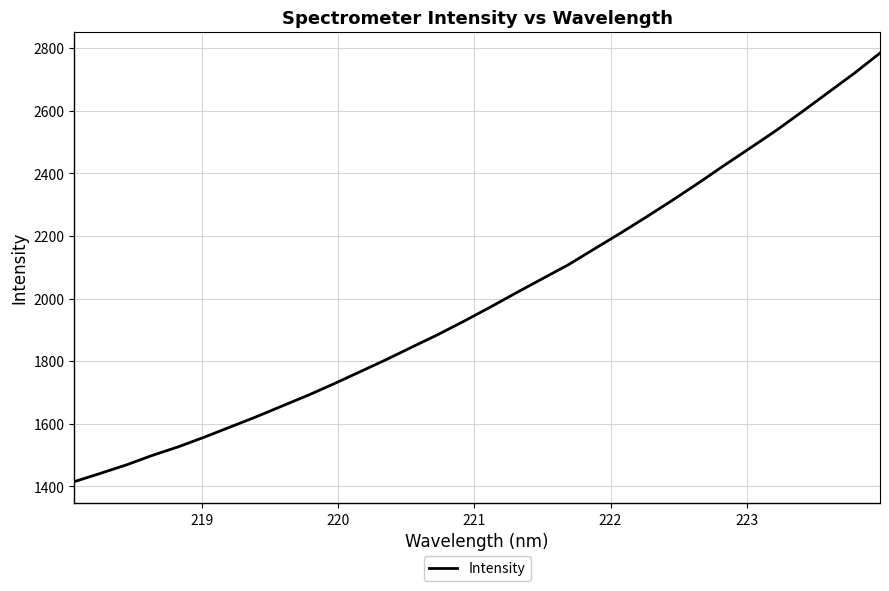

What is the minimum value shown in the chart?

1415.3